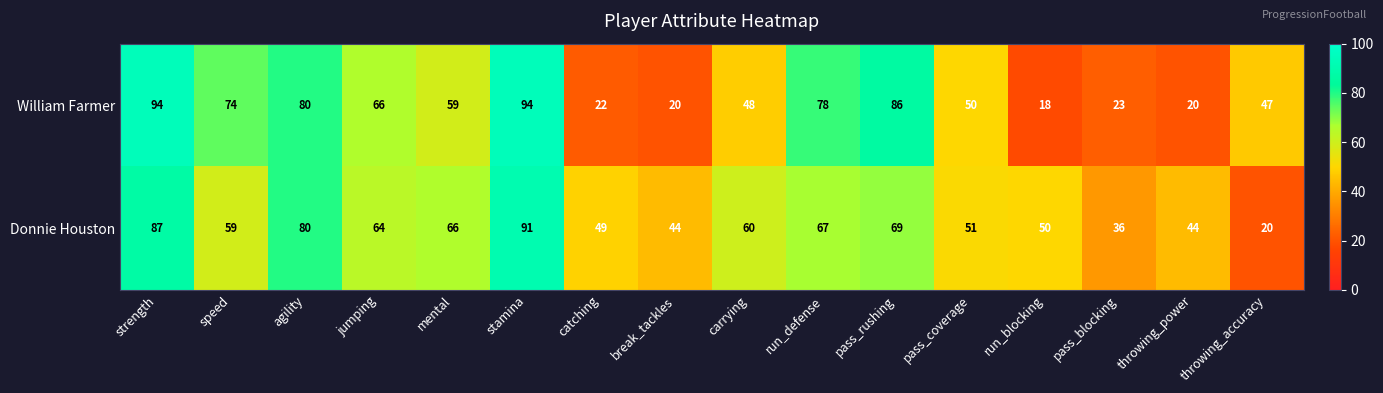

At which label does William Farmer first exceed 59?

strength